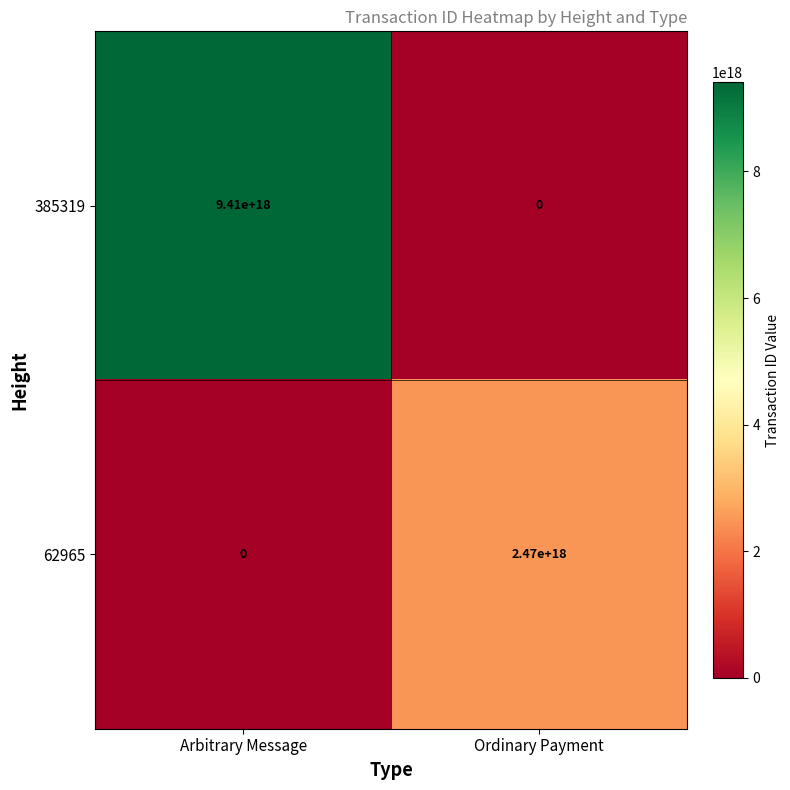

The value of 62965 at Ordinary Payment is 3389794603952211968. True or false?

False